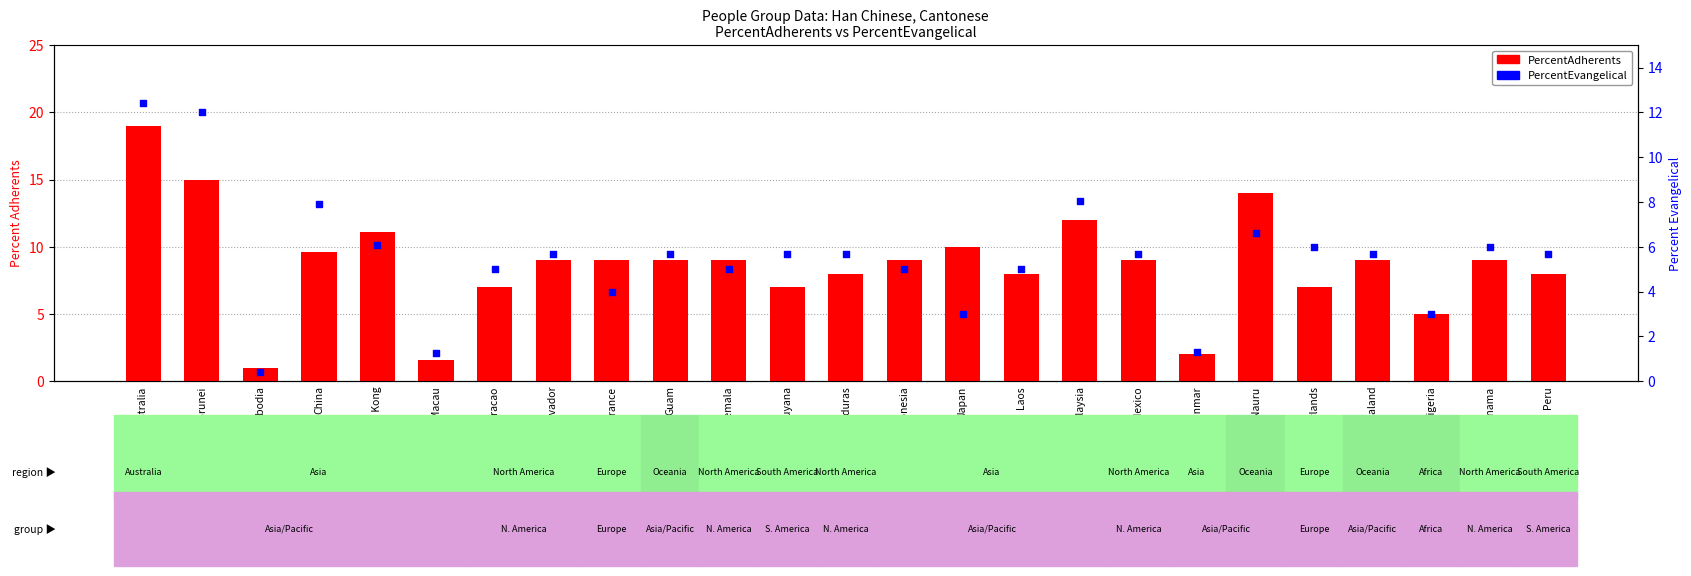

Is the value of PercentAdherents at Mexico greater than the value of PercentEvangelical at Macau?

Yes